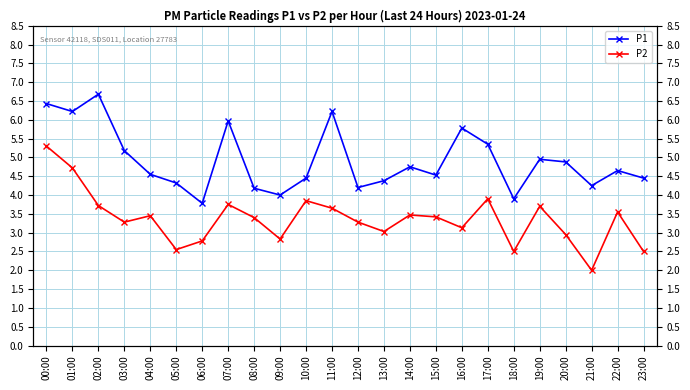

At which category does the chart reach its minimum across all series?

21:00